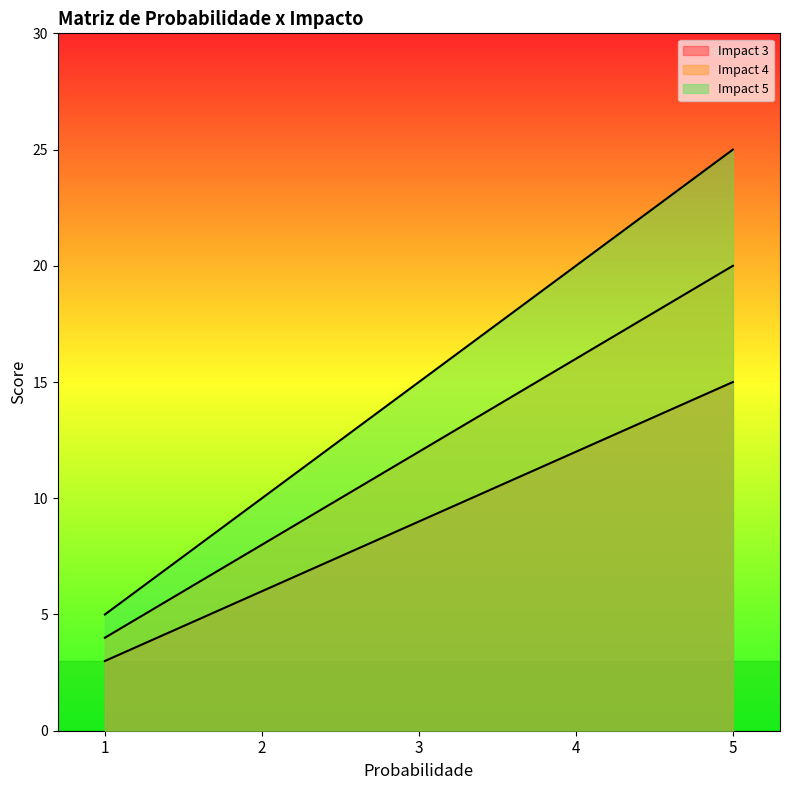

List the labels in order of Impact 3 value, largest first.

5, 4, 3, 2, 1